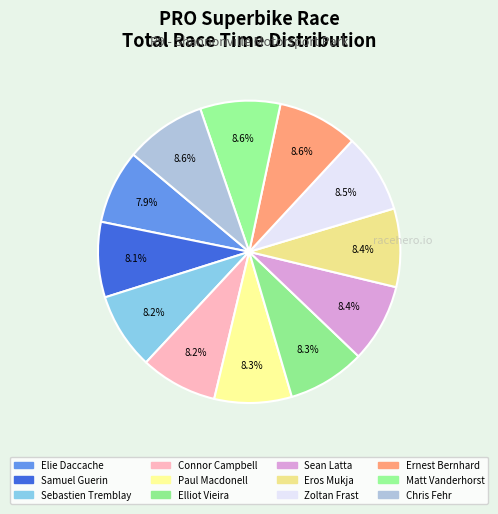

Approximately how many times larger is the value at Elliot Vieira compared to Elie Daccache?

1.0